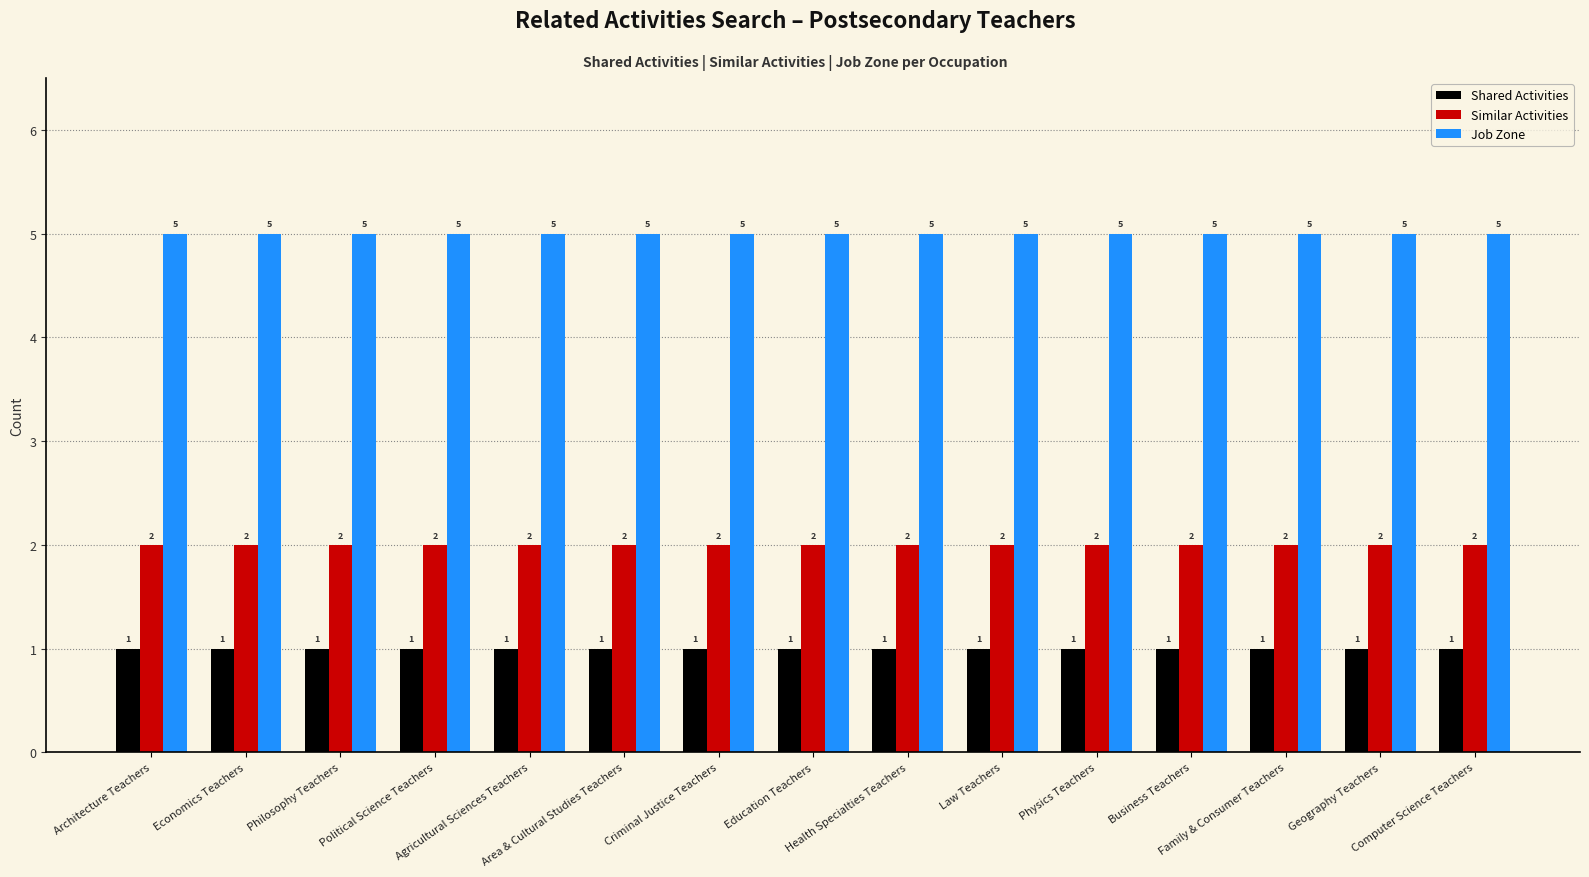

Rank the series at Philosophy Teachers from lowest to highest value.

Shared Activities, Similar Activities, Job Zone